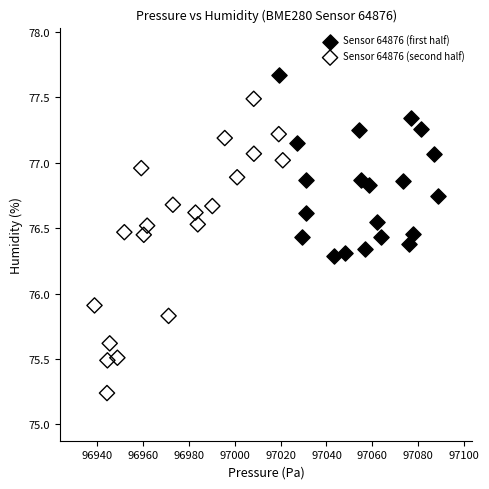

Which series reaches the minimum Y coordinate?

Sensor 64876 (second half)